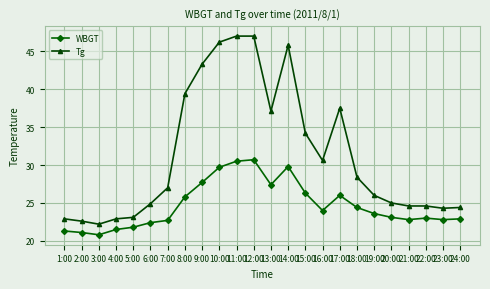

Where is the first local minimum for Tg?

3:00